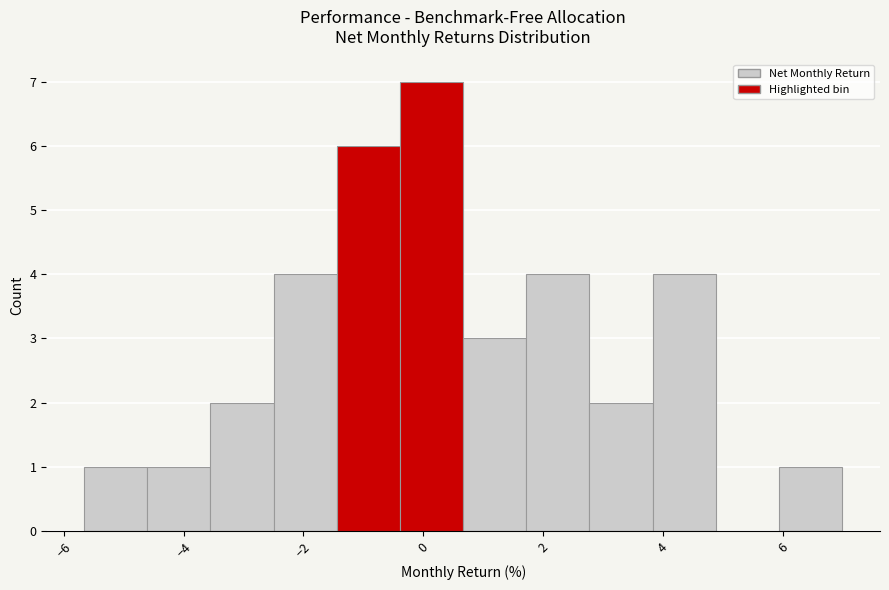

Over which range of the x-axis is the bar tallest?

-0.4 to 0.6